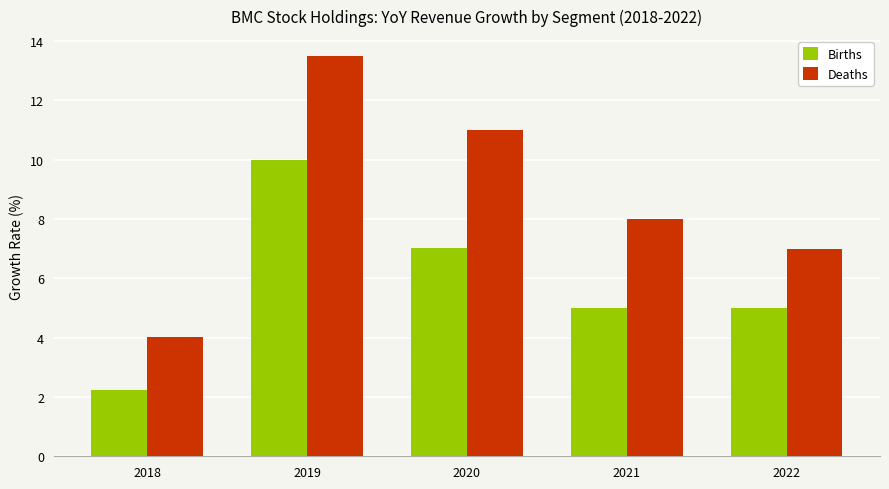

What are all the series names shown in the legend?

Births, Deaths